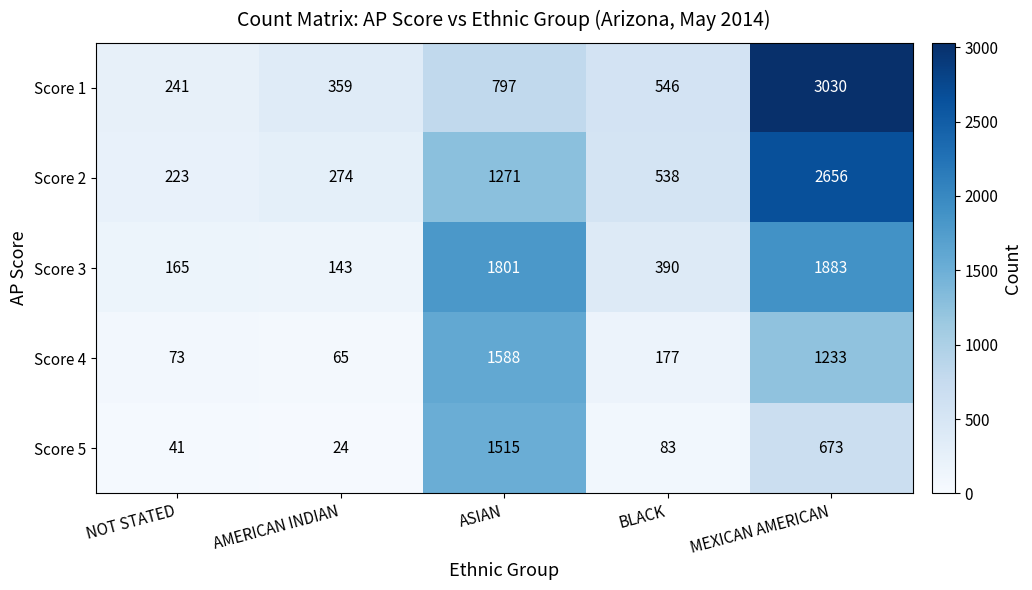

What is the difference between the maximum and minimum values in the Score 5 series?

1491